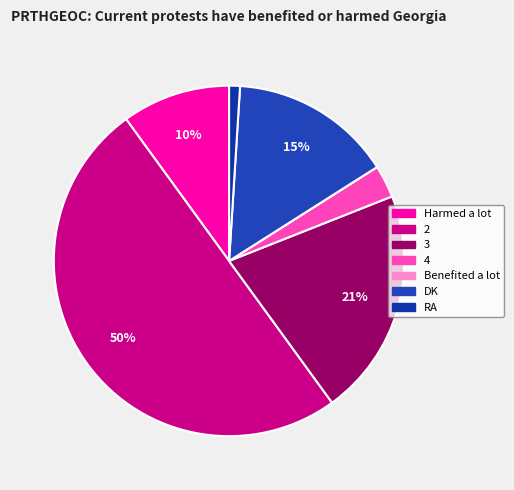

Is it true that 3 is 21% of the pie?

True